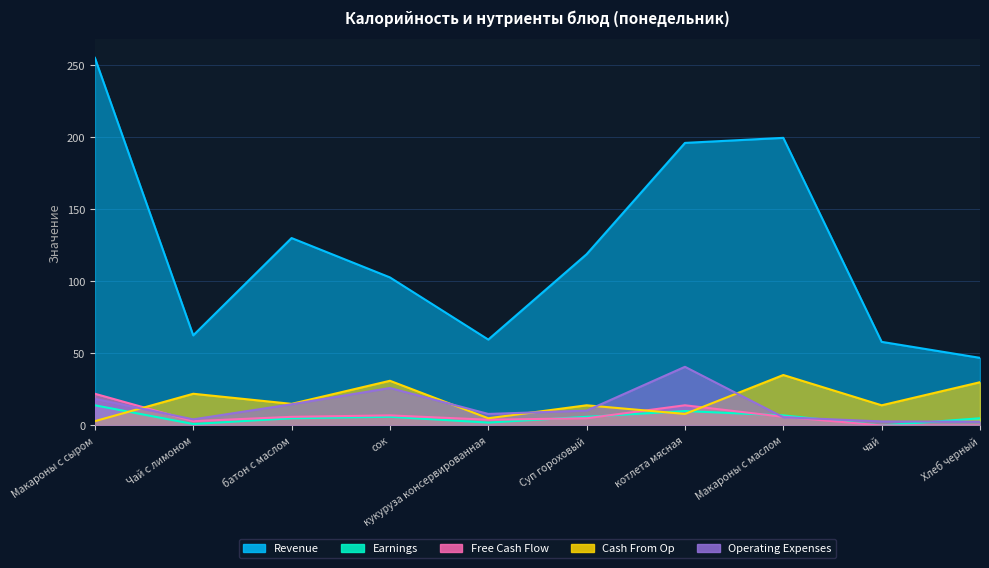

What is the total value across all series at Чай с лимоном?

92.7